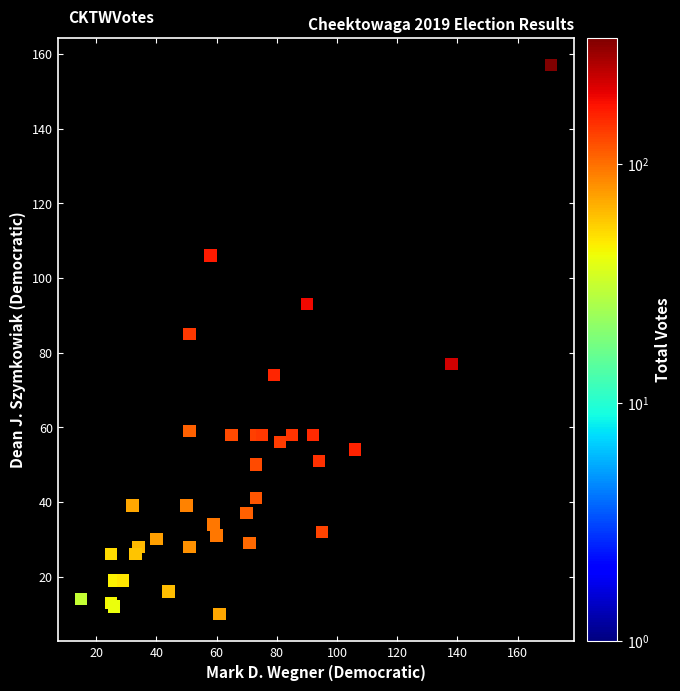

What Y value in the scatter plot is closest to 83?

85